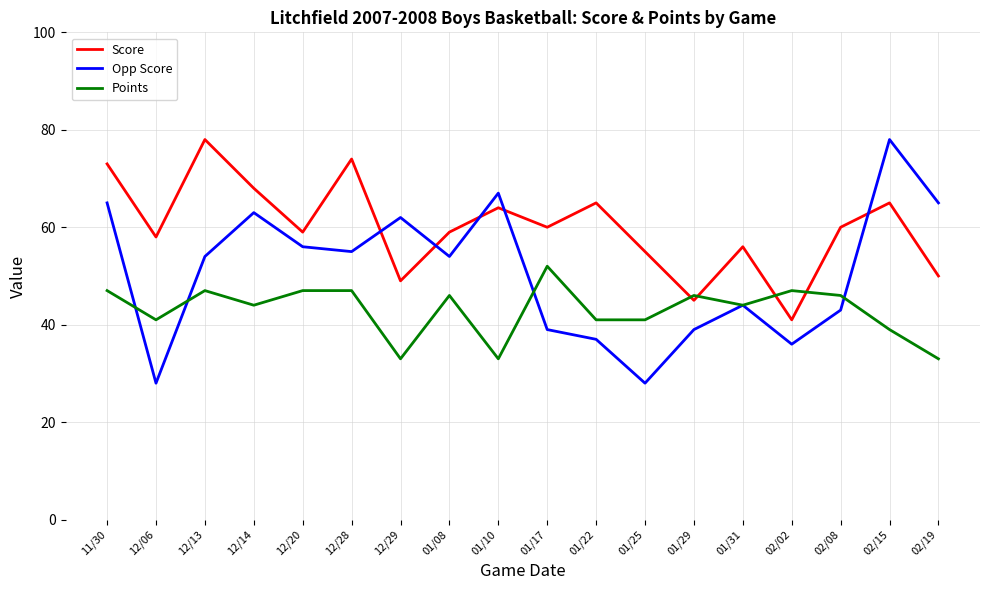

True or false: Opp Score has a value of 43 at 02/08.

True